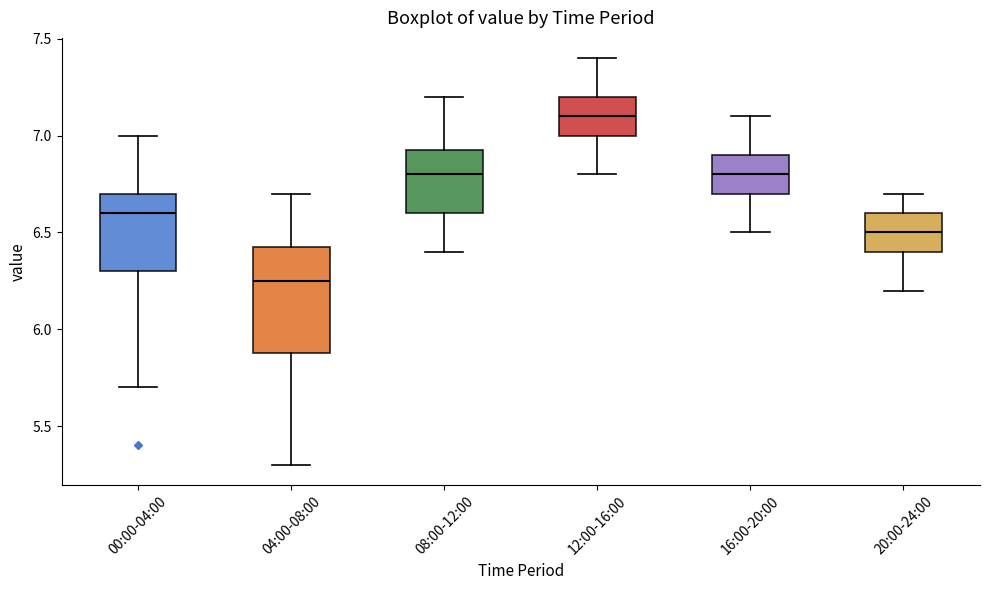

Where does the median line of the box for 12:00-16:00 sit on the y-axis? The values are not printed on the chart, so give them approximately, as read against the axis.

7.10